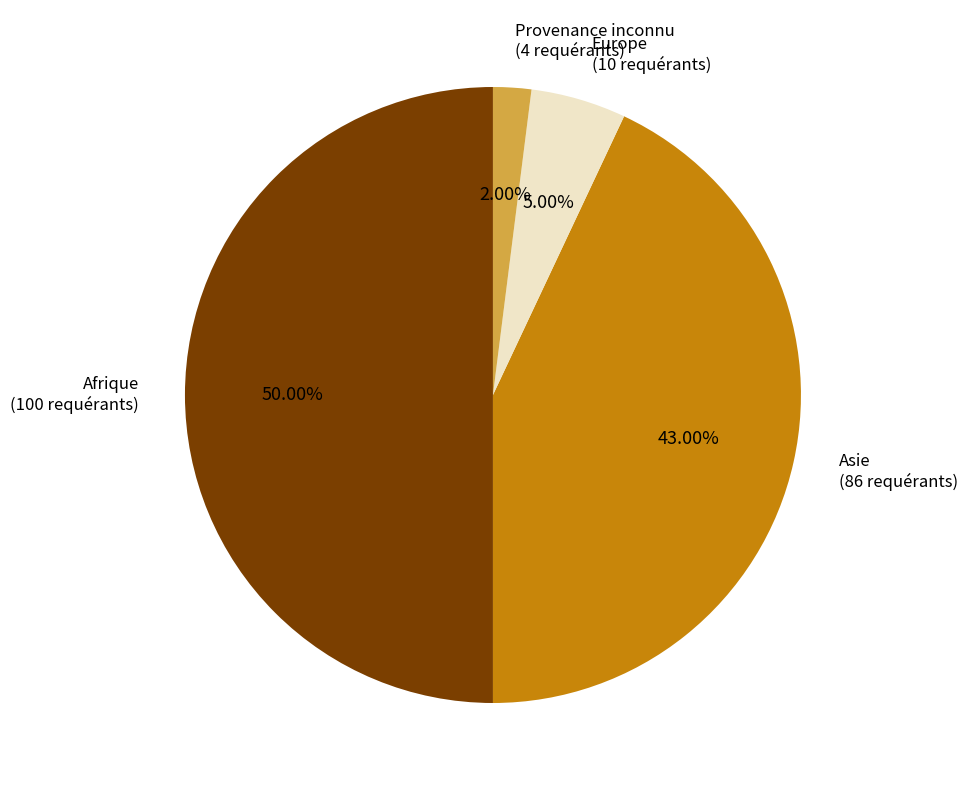

Which category has the smallest portion of the pie?

Provenance inconnu